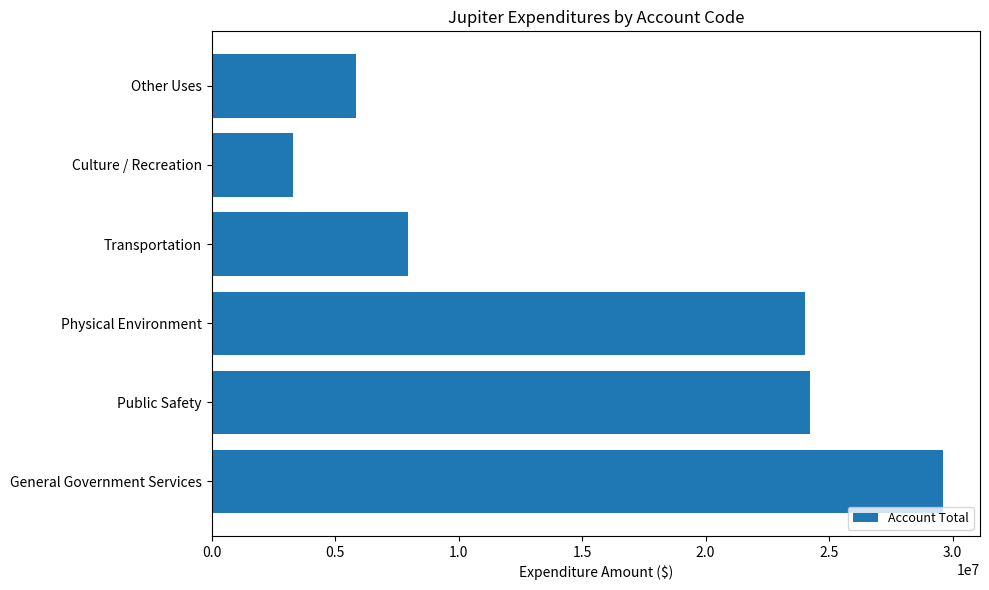

What is the difference between the second highest and minimum values?

20951647